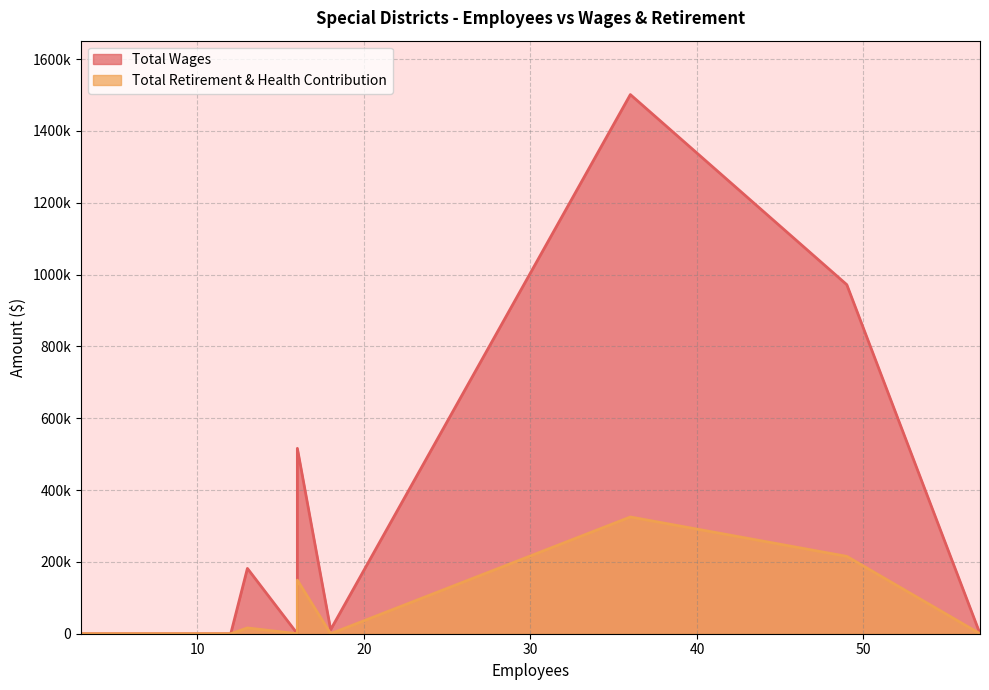

Does the chart have visible grid lines?

Yes